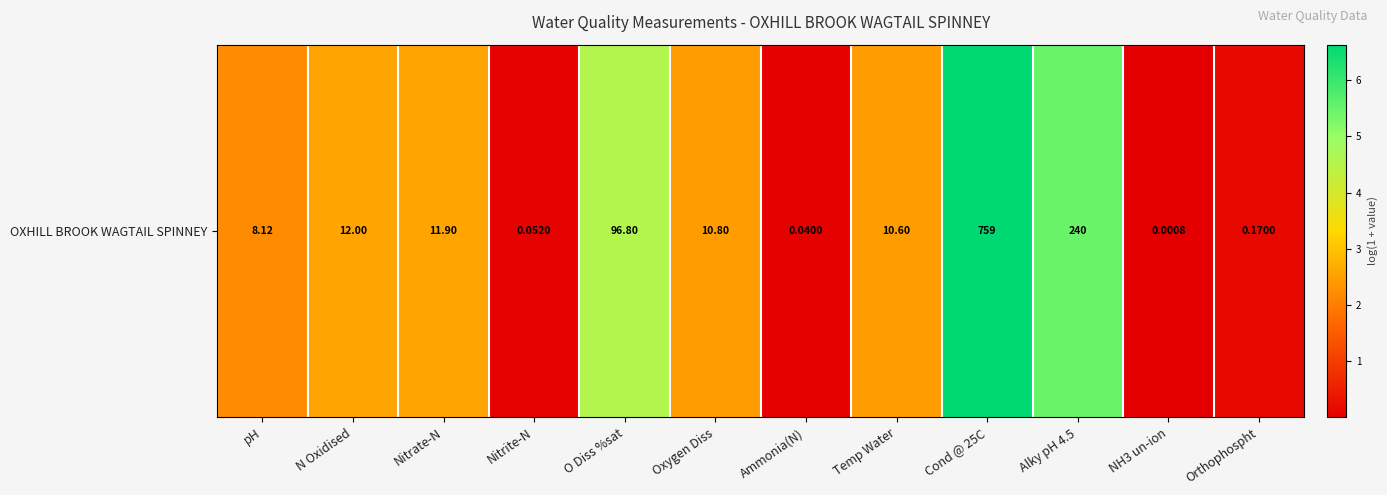

What is the maximum value shown in the chart?

6.6